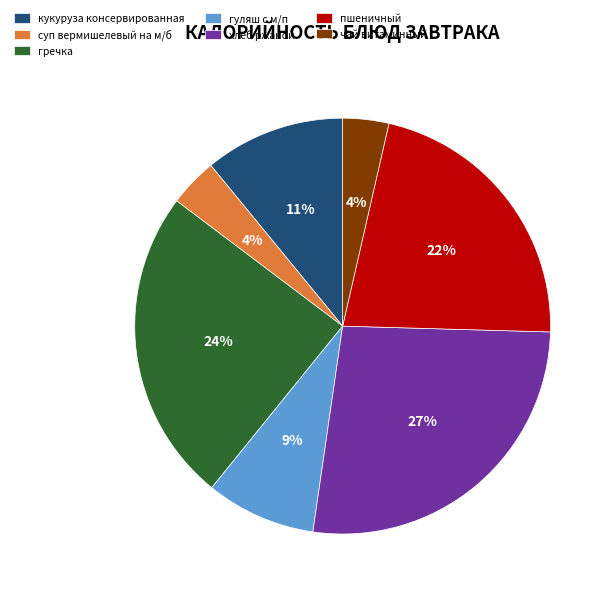

Which slice is the largest?

хлеб ржаной